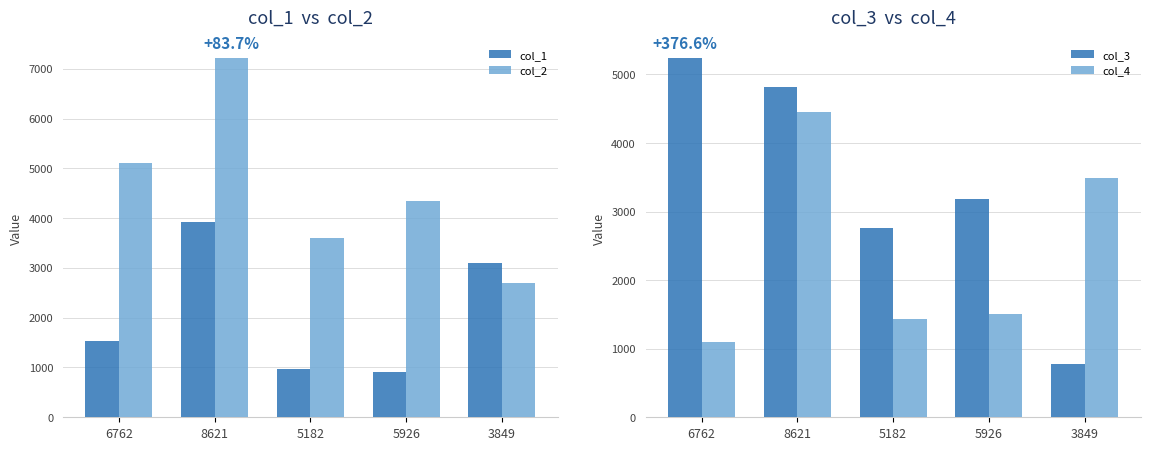

Rank the categories by col_1 value from lowest to highest.

5926, 5182, 6762, 3849, 8621